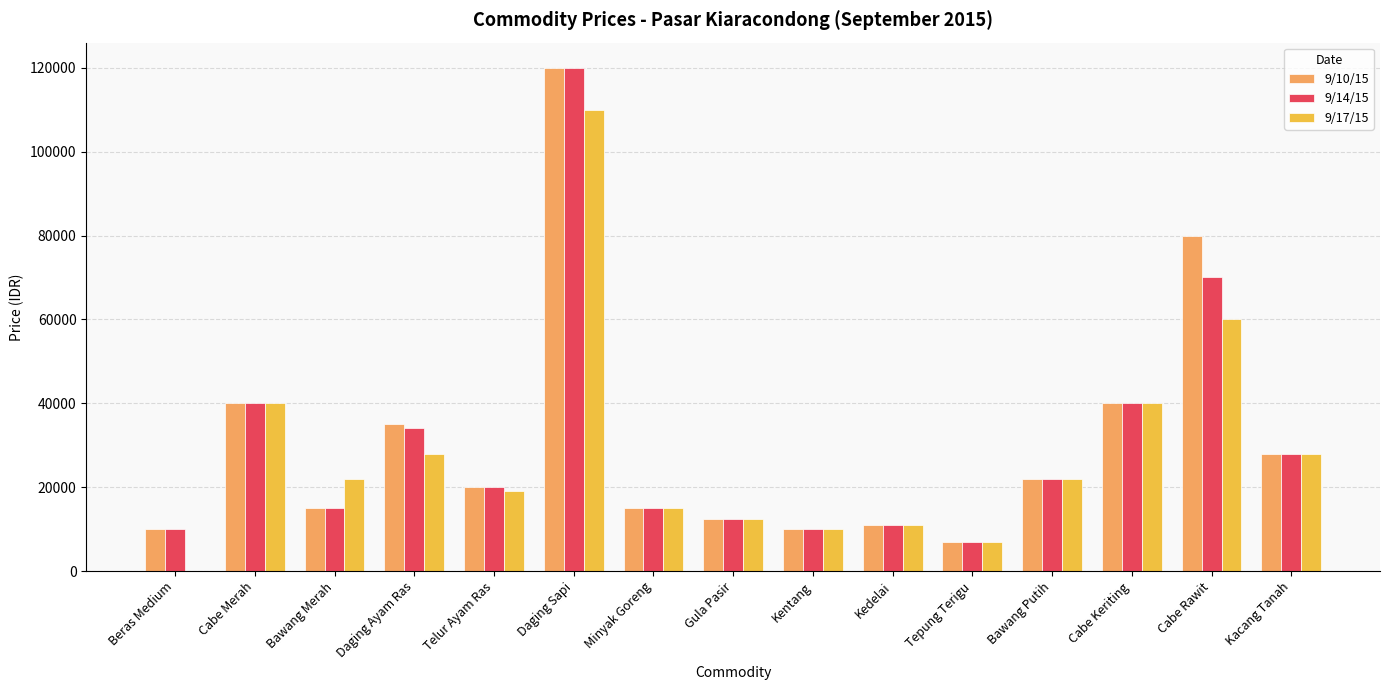

At which label does 9/17/15 first exceed 22000?

Cabe Merah